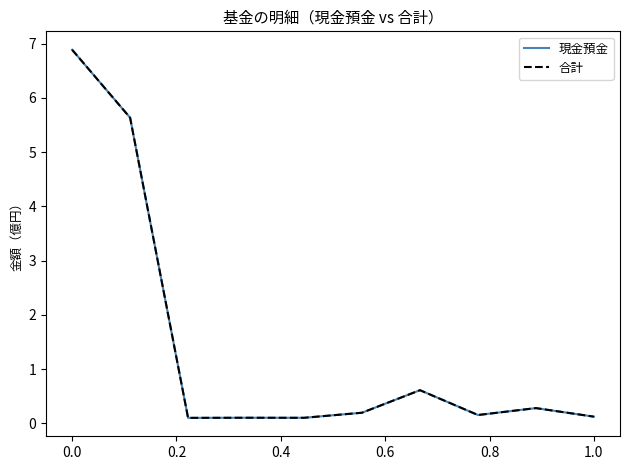

Where is the first local minimum for 合計?

0.2